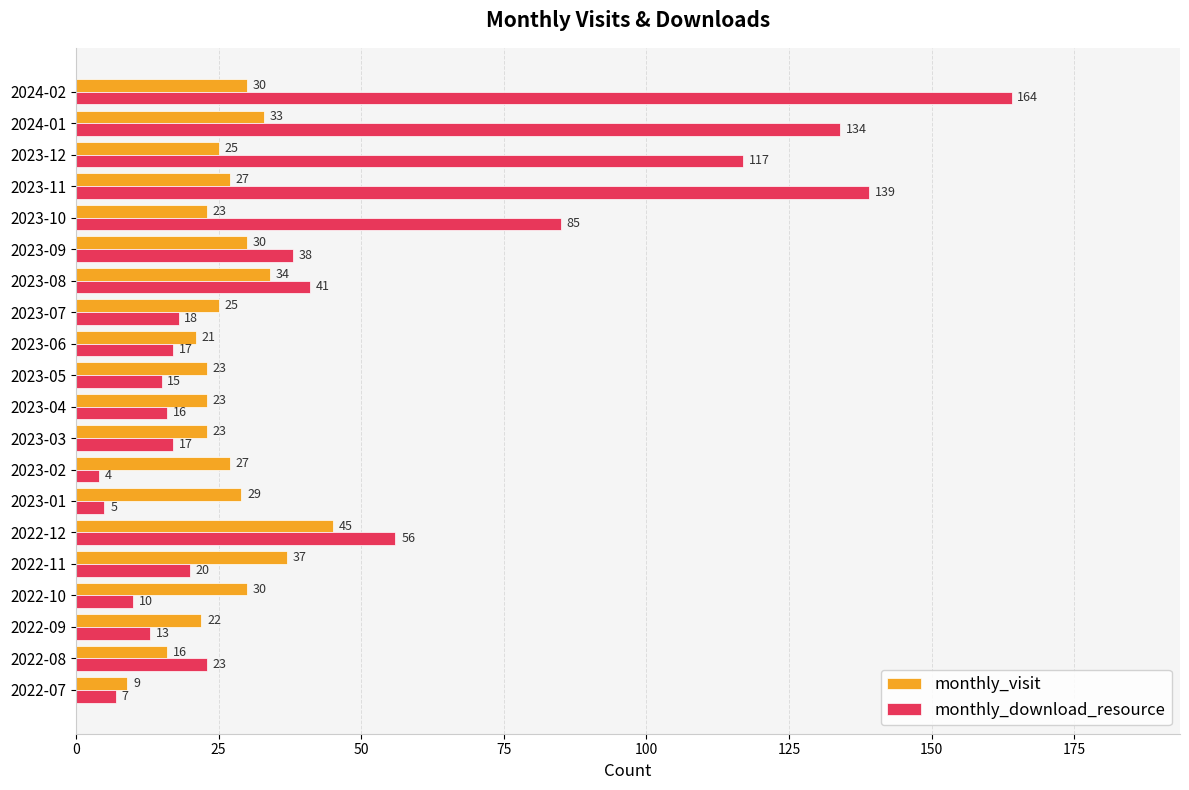

What is the spread (max minus min) of values at 2022-09?

9